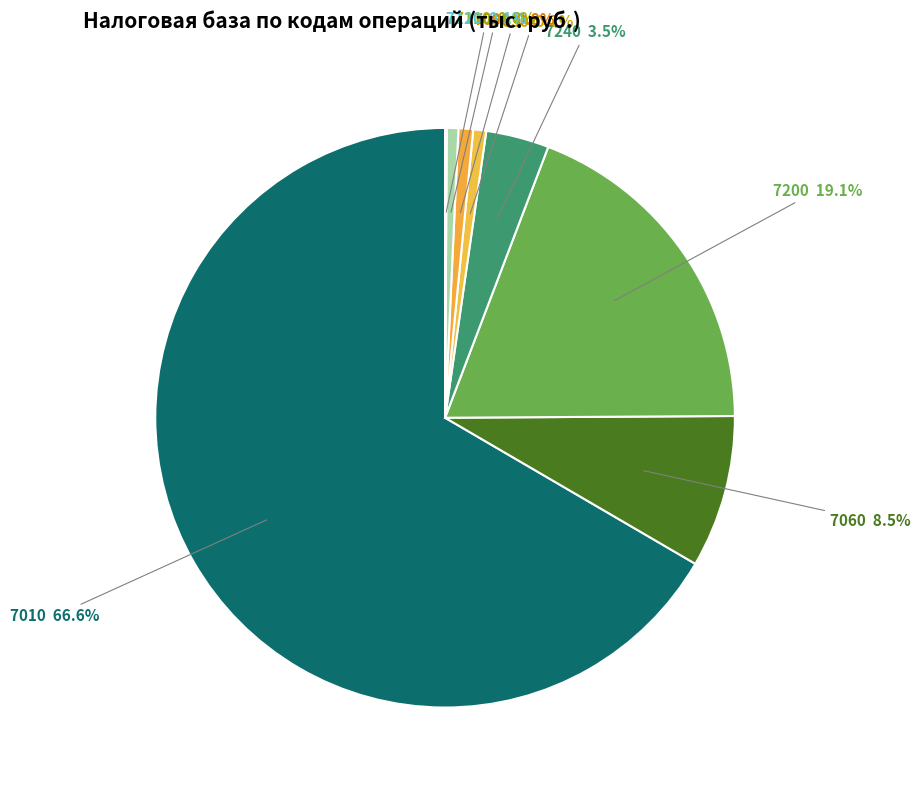

Is the sum of 7090 and 7200 greater than half?

No